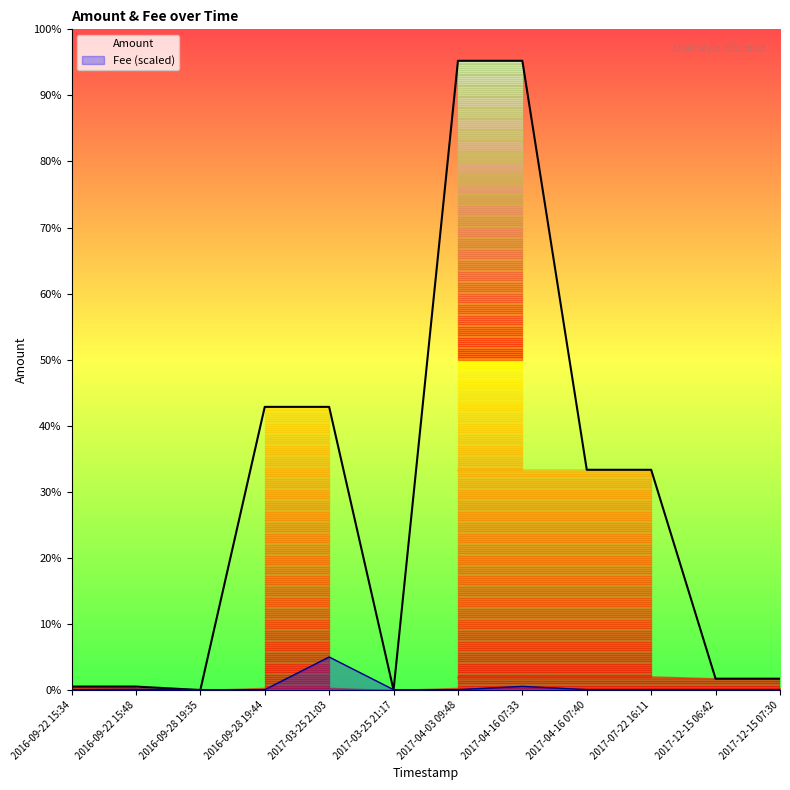

What value does the Amount series have at 2017-04-16 07:40?

699999.0